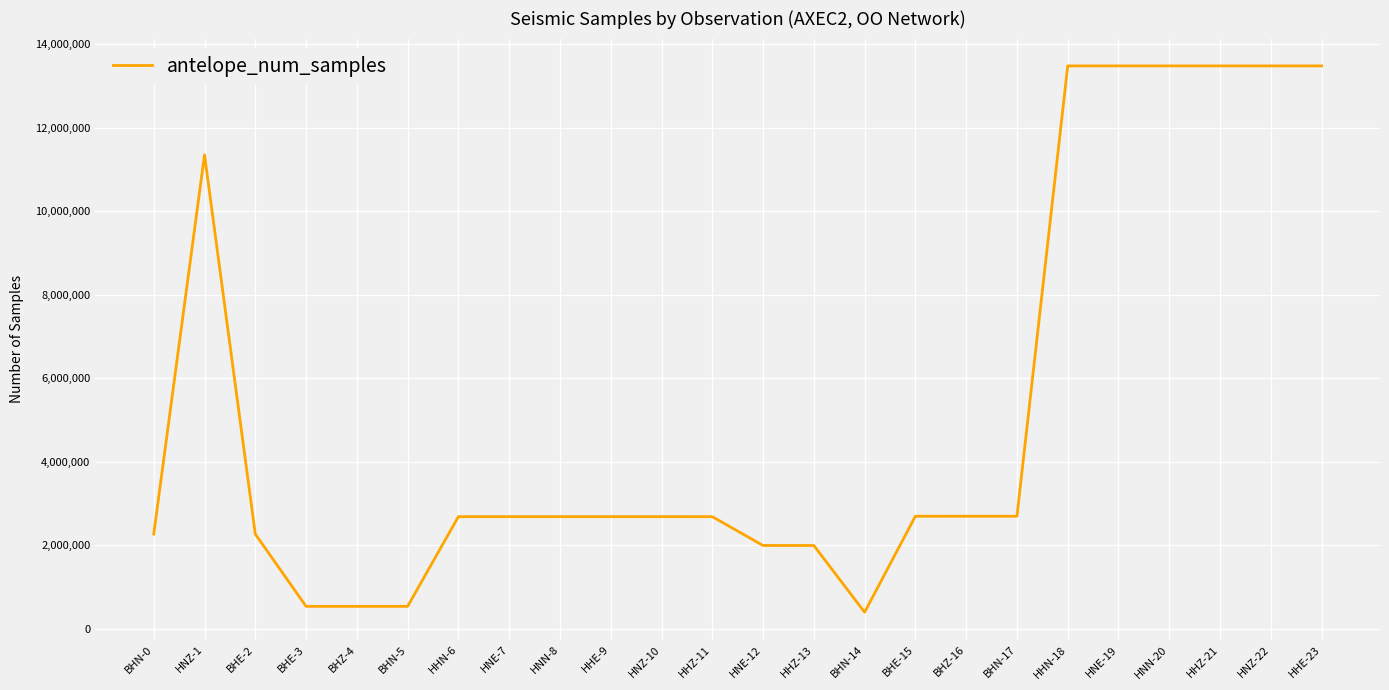

What is the difference between the values at BHE-3 and BHN-17?

2158029